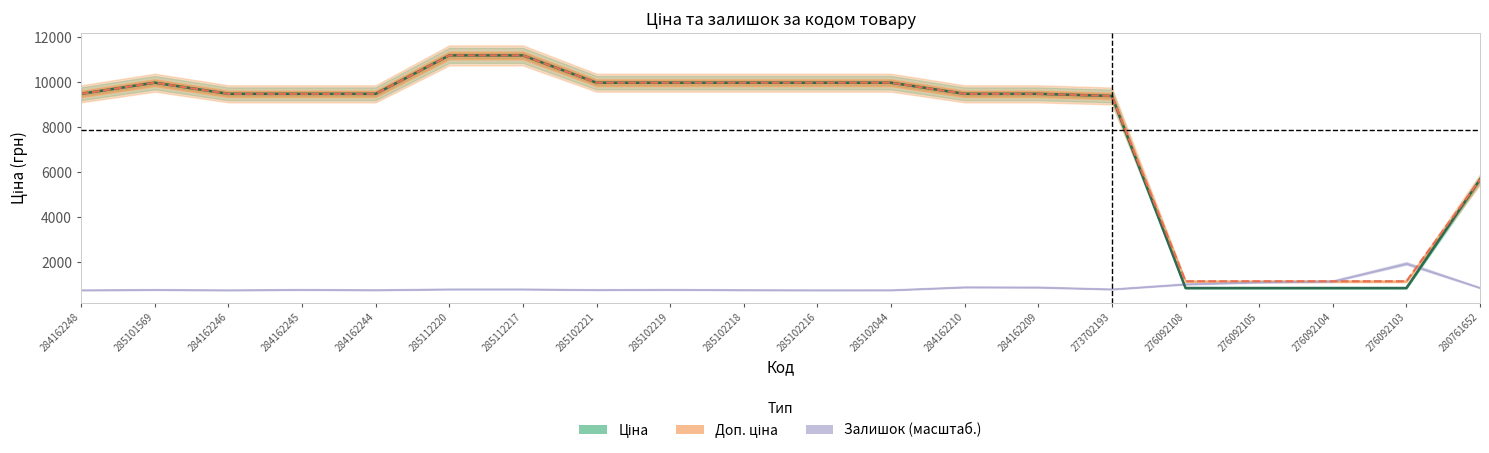

What is the sum of all Ціна values?

157558.2